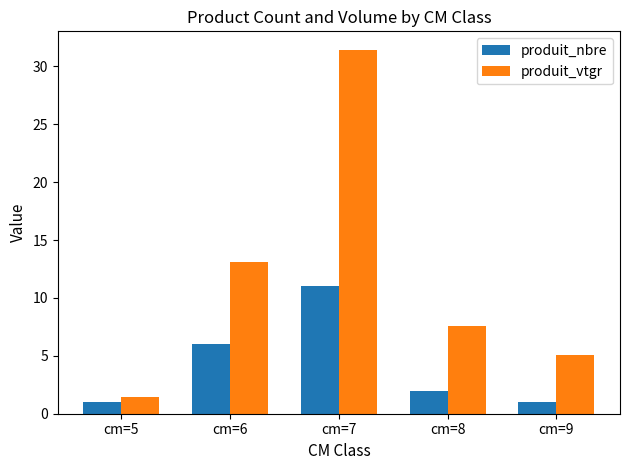

Which series has the largest total across all categories?

produit_vtgr